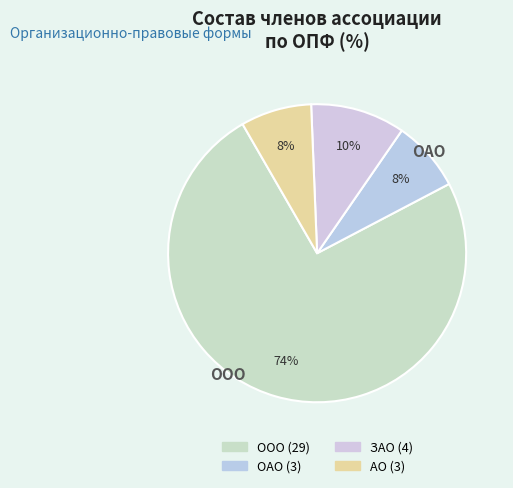

Count the number of slices in the pie.

4